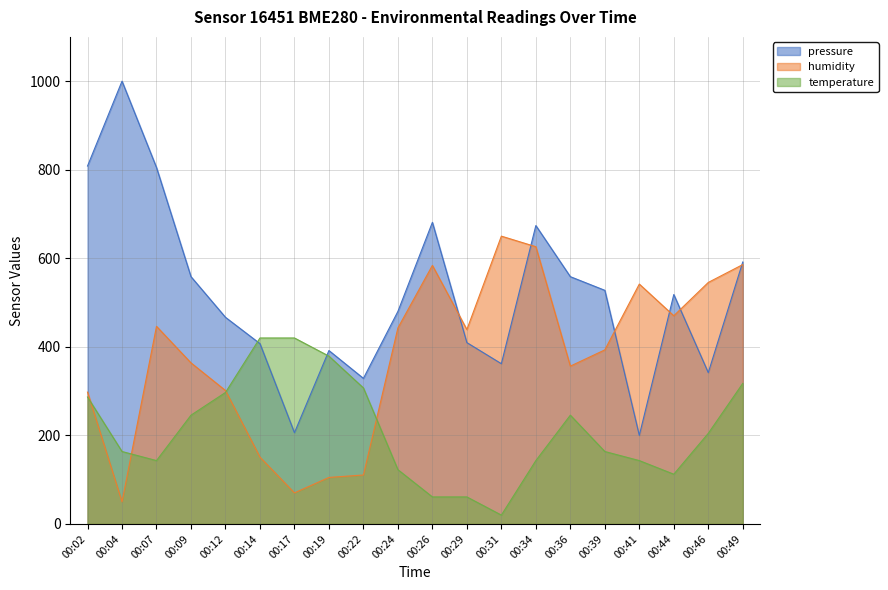

Which has a higher value, 00:19 or 00:09?

00:09